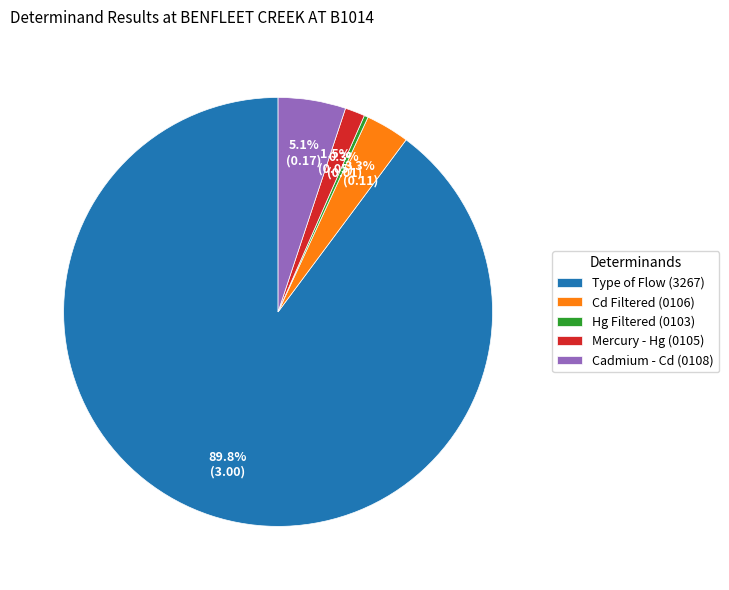

Do Hg Filtered (0103) and Mercury - Hg (0105) together represent more than half of the pie?

No